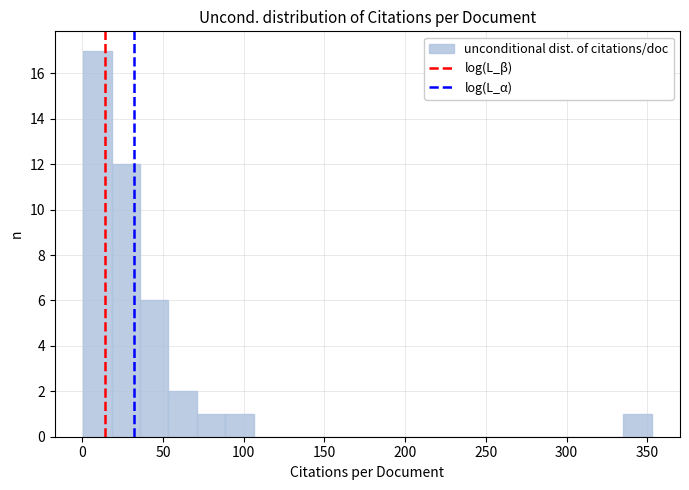

Read against the x-axis, roughly where is the centre of the tallest bar?

10